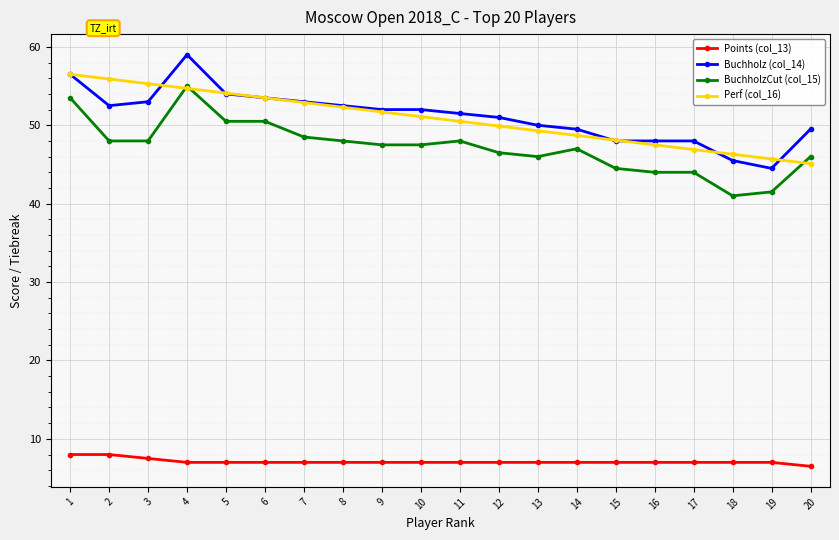

Is the value of BuchholzCut (col_15) at 6 greater than the value of Buchholz (col_14) at 10?

No